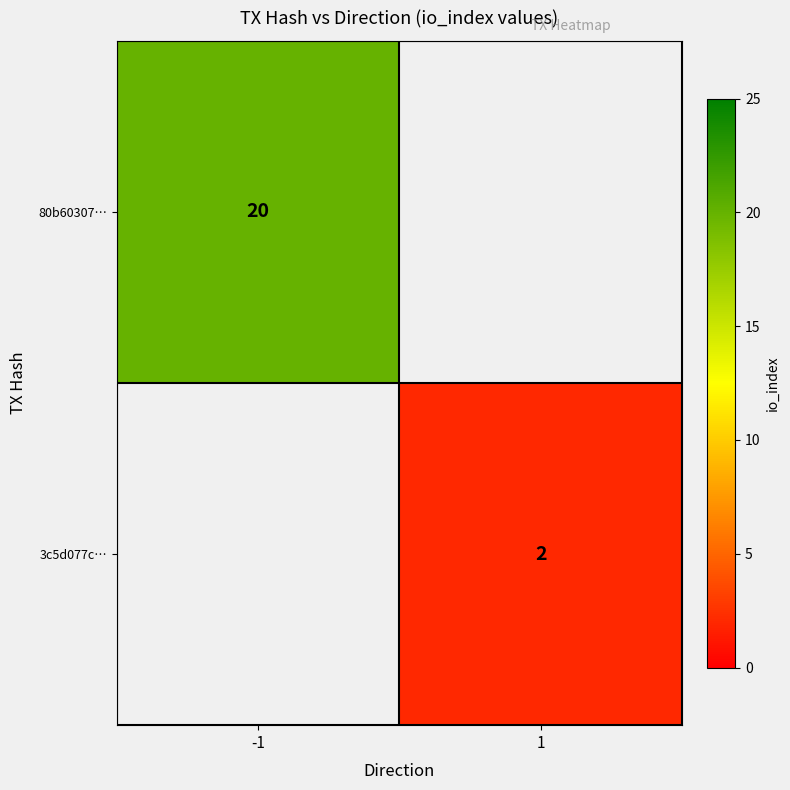

Is the value of 3c5d077c… at 1 greater than the value of 80b60307… at -1?

No